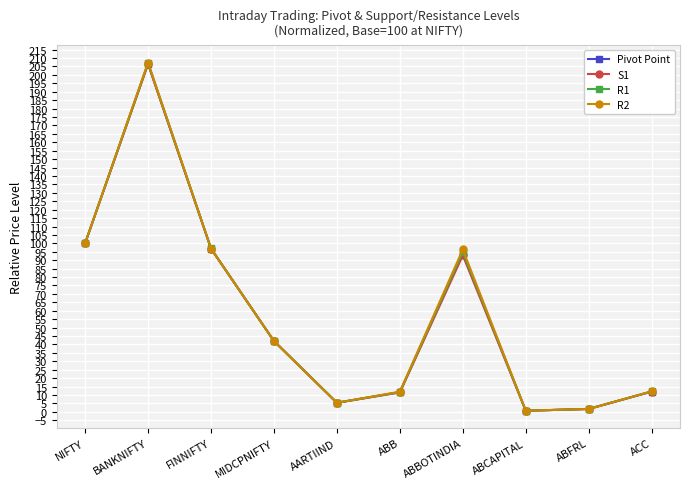

True or false: S1 has a value of 12.0 at ACC.

True